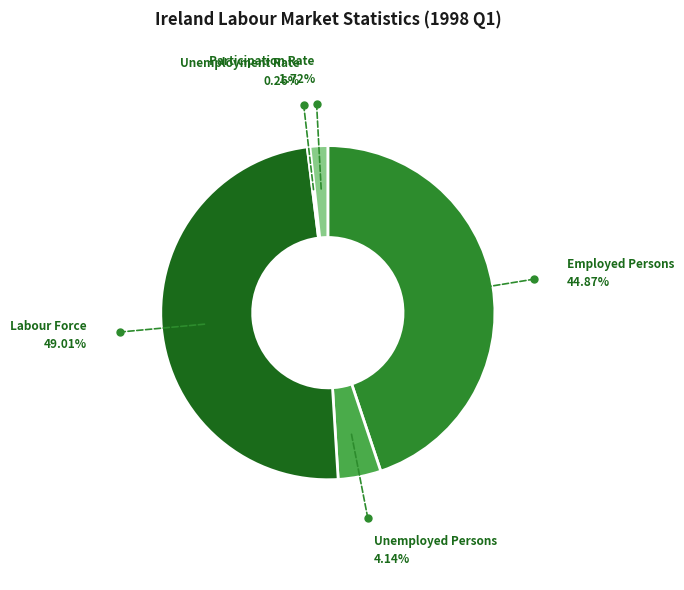

Is there a majority slice in this chart?

No